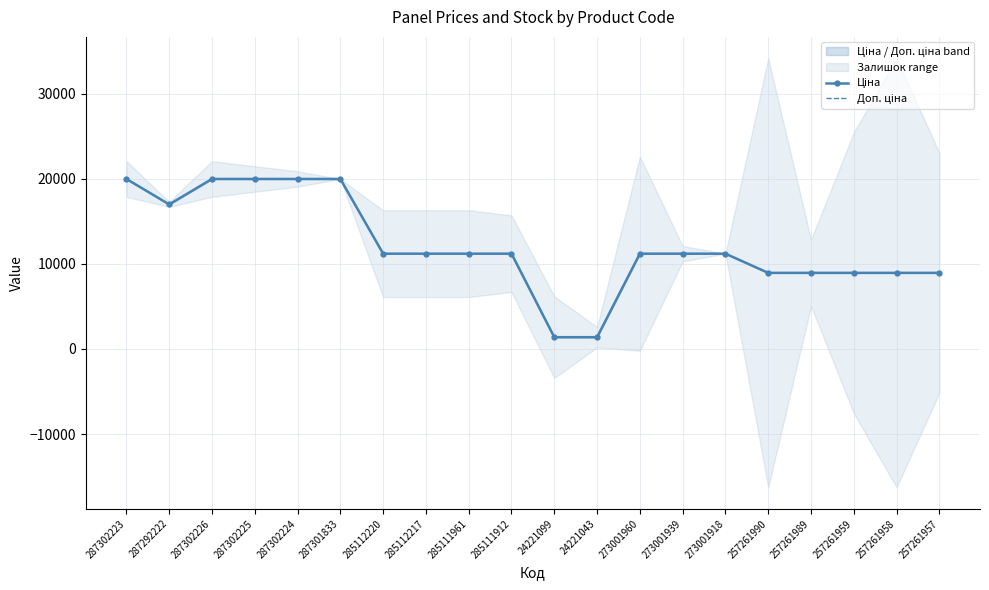

Does the chart have visible grid lines?

Yes